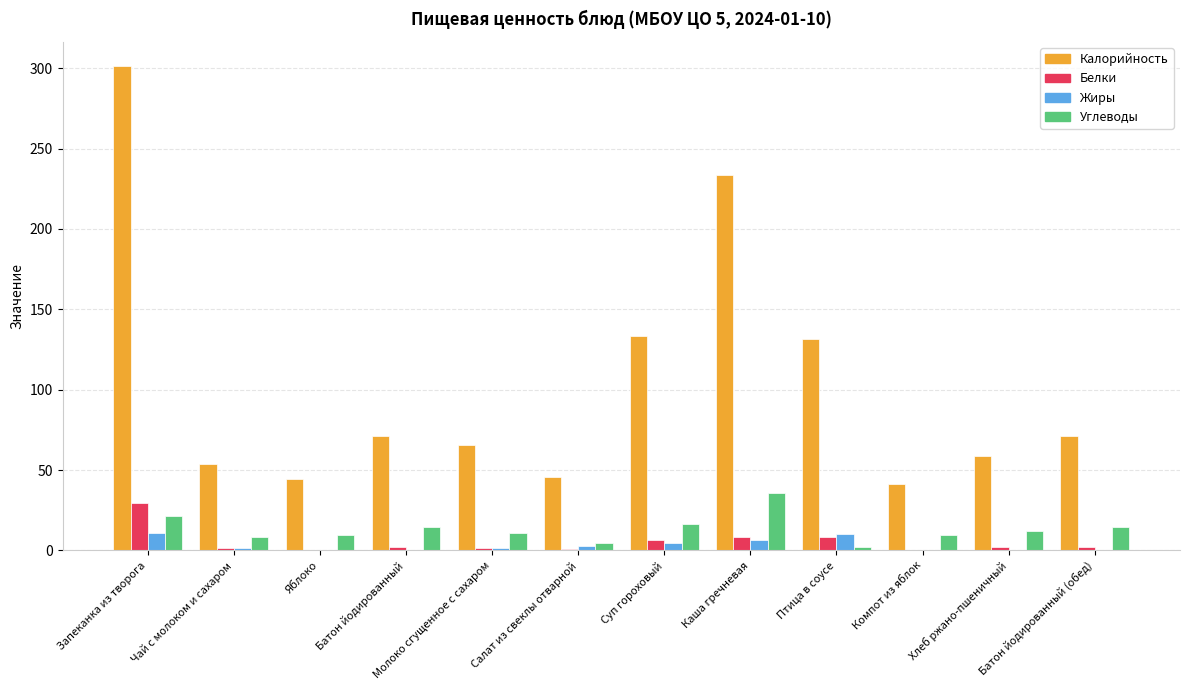

Between Запеканка из творога and Чай с молоком и сахаром, which series saw the biggest shift?

Калорийность